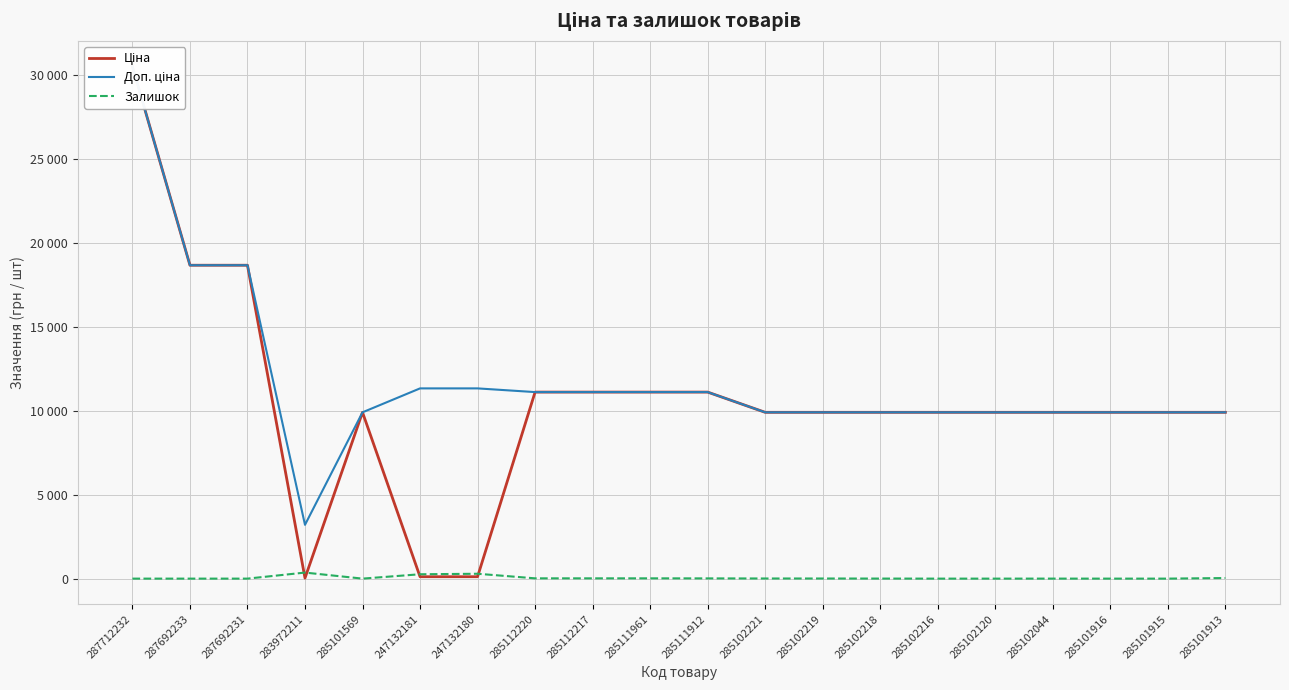

What is the label of the 18th point from the right?

287692231